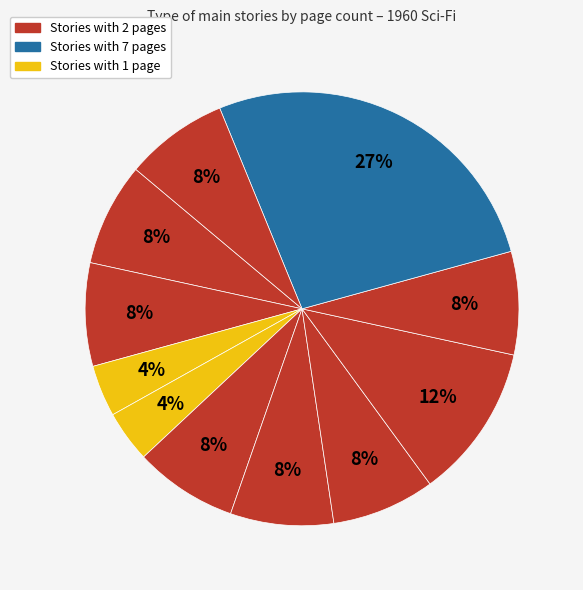

How many segments does this pie chart have?

11